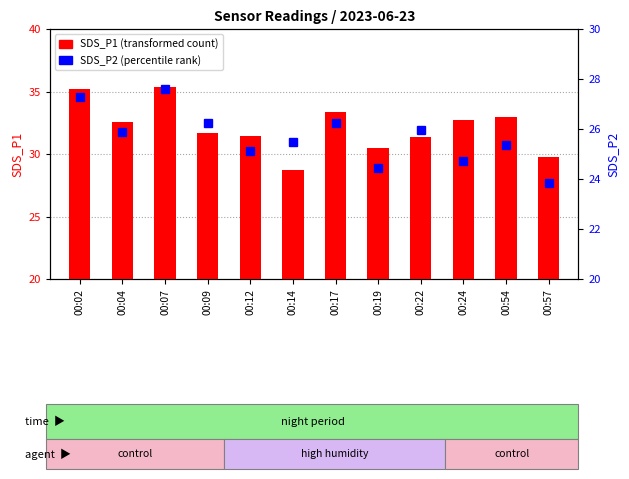

The value of SDS_P1 at 00:17 is 33.4. True or false?

True